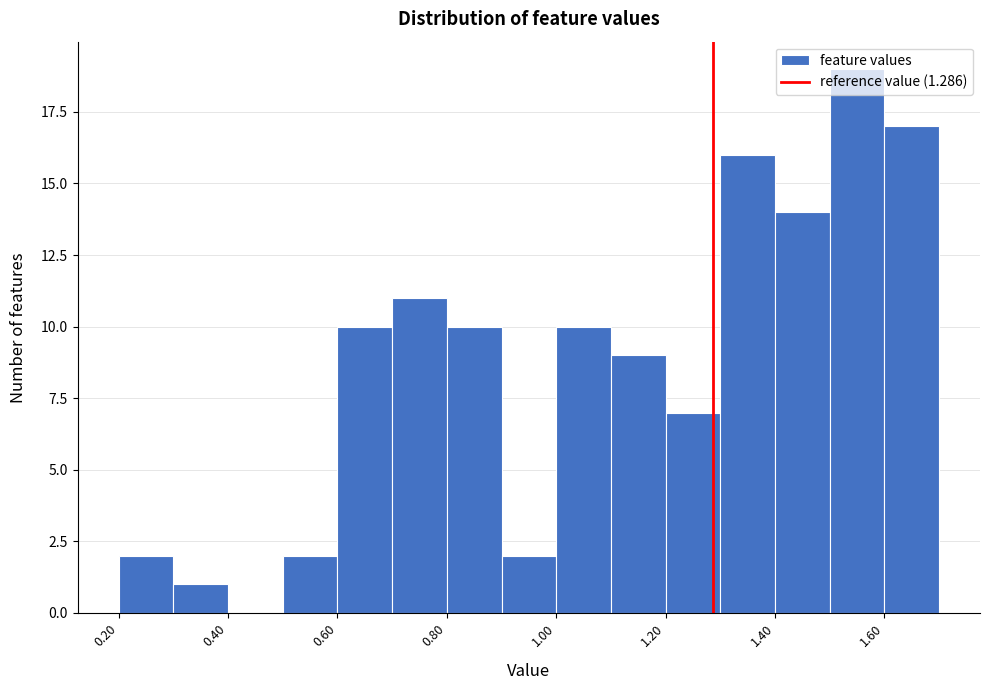

How tall is the bar that spans 1.5 to 1.6 on the x-axis? The values are not printed on the chart, so give them approximately, as read against the axis.

19